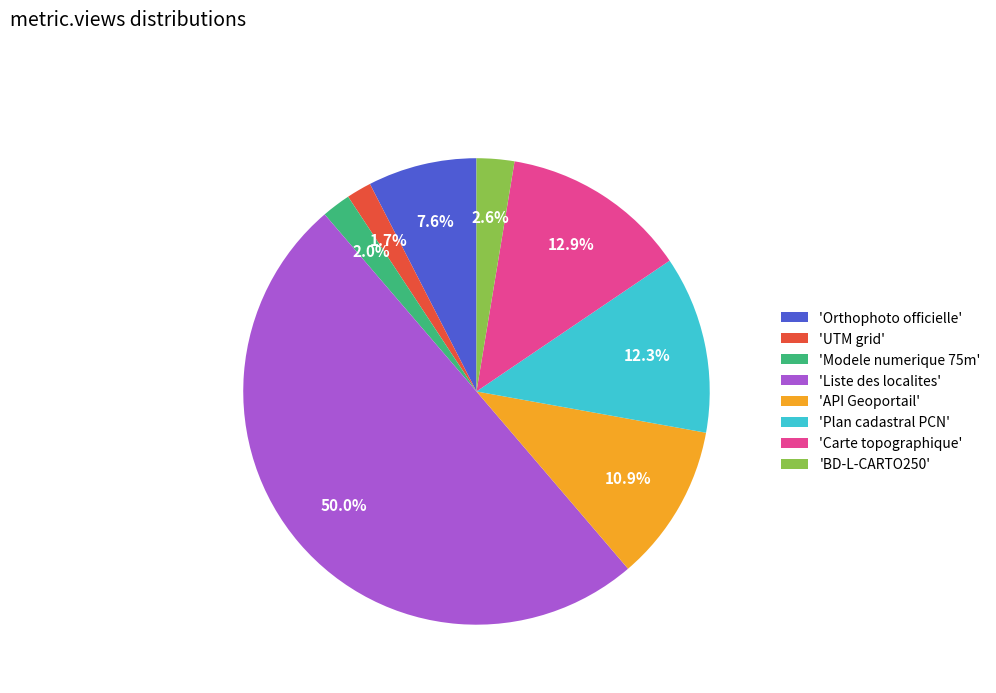

Does 'Orthophoto officielle' account for over 50% of the chart?

No